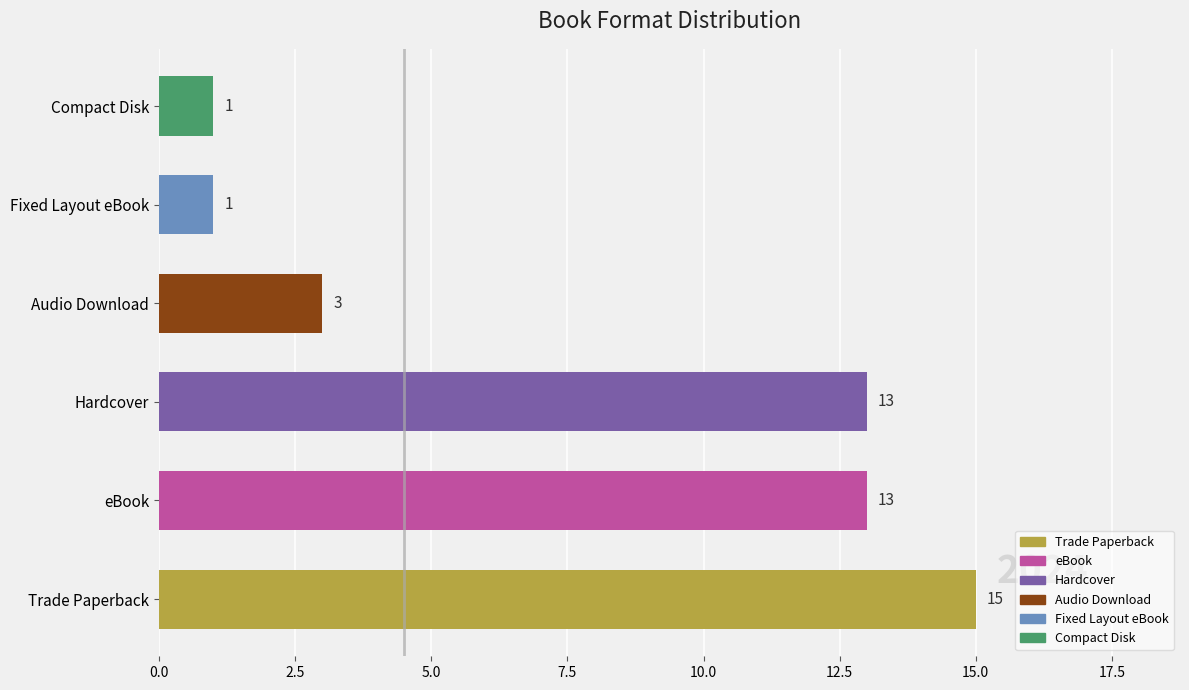

Between eBook and Audio Download, which is larger?

eBook